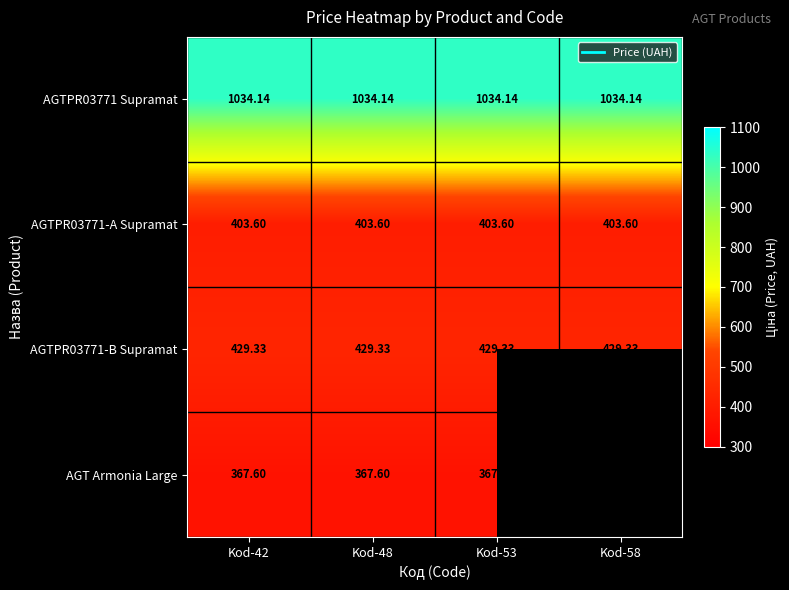

What is the greatest value displayed?

1034.1